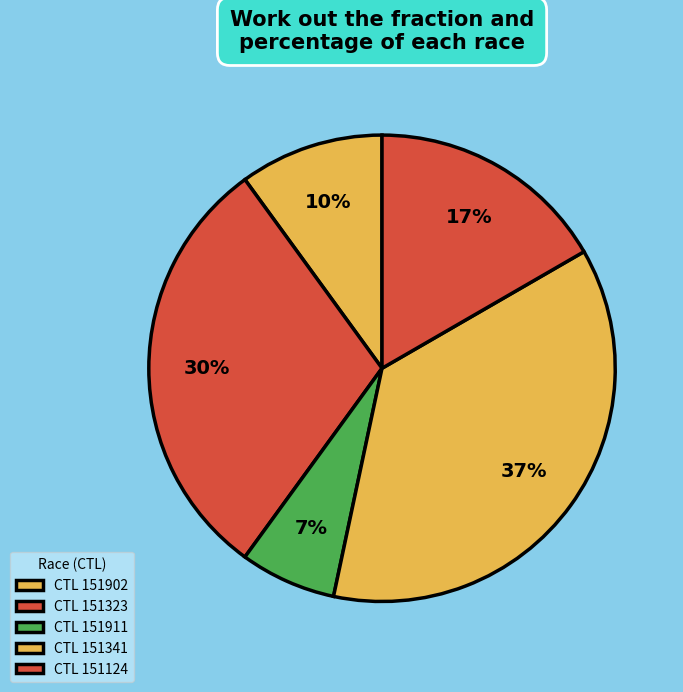

How many segments does this pie chart have?

5